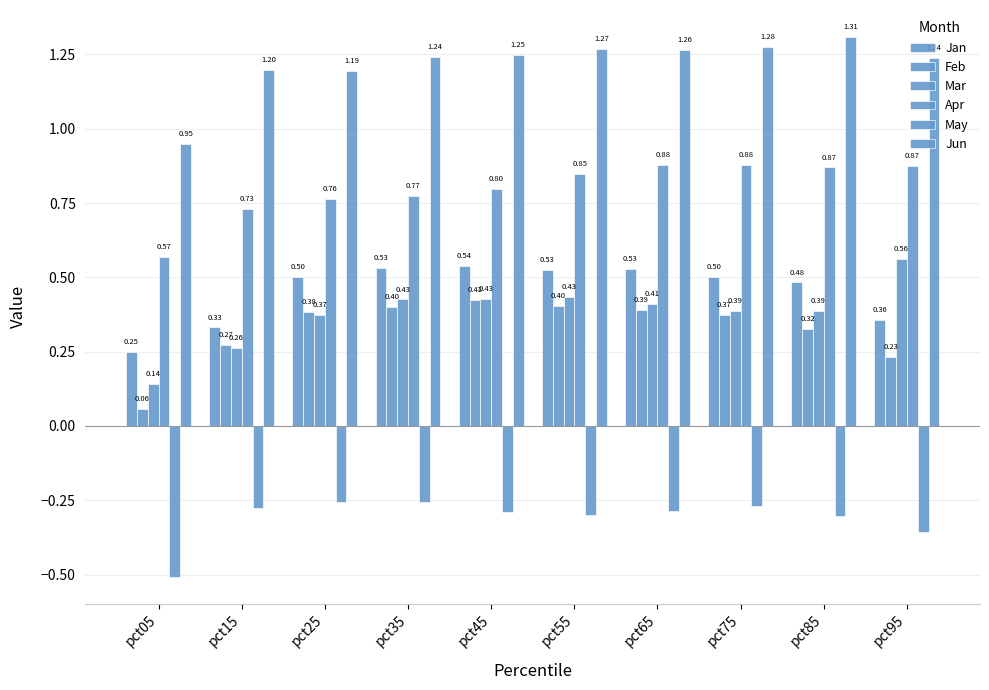

Count the number of categories in the chart.

10